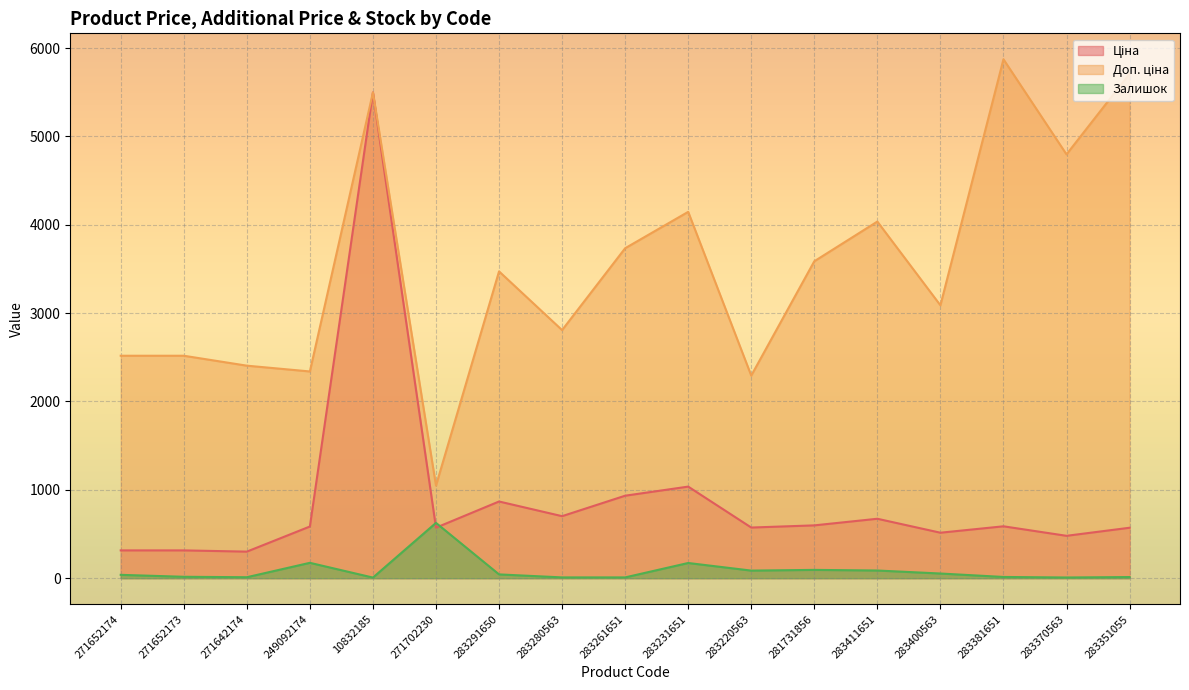

The Доп. ціна series shows 4145.9 at 283231651. True or false?

True